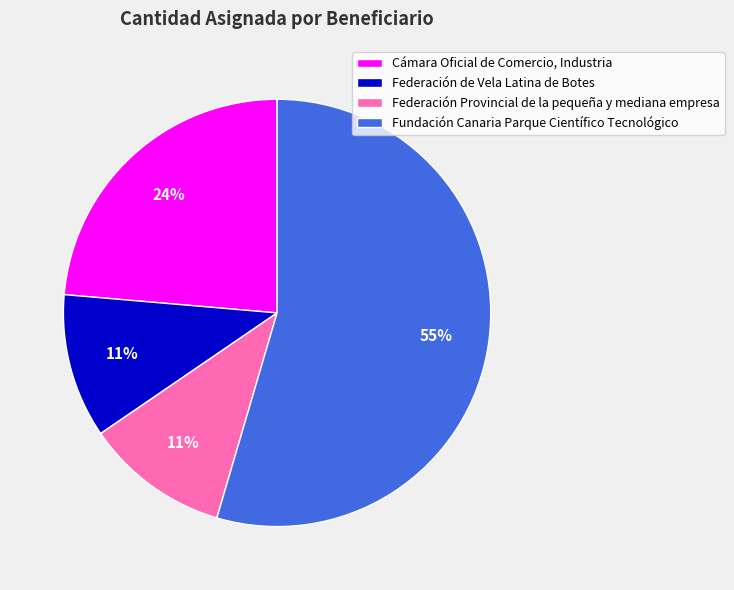

To the nearest percent, what is the difference between the largest and smallest slice percentages?

44%